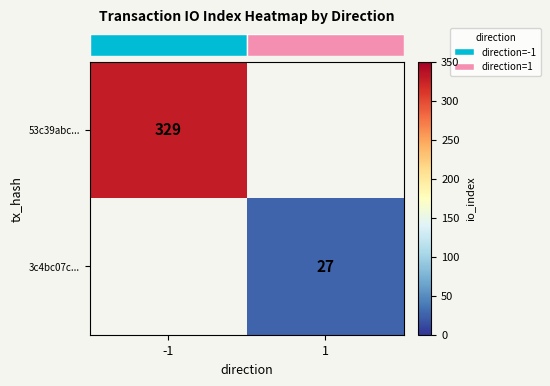

How many distinct data groups are displayed?

2